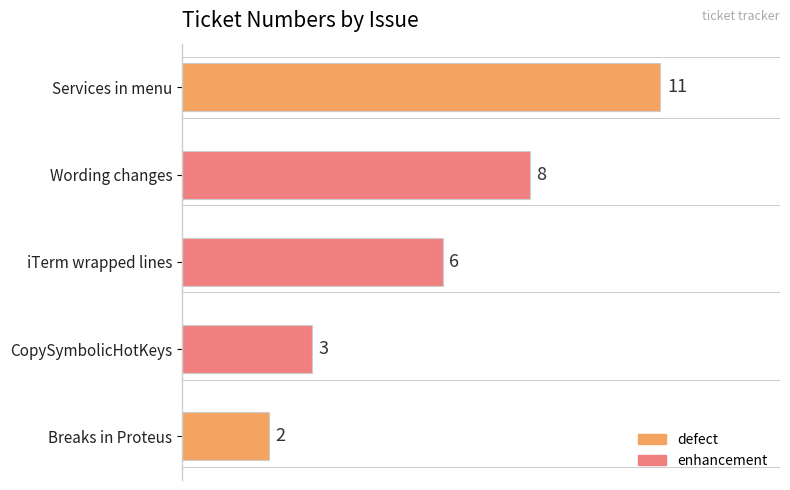

What is the change in value from CopySymbolicHotKeys to Wording changes?

+5